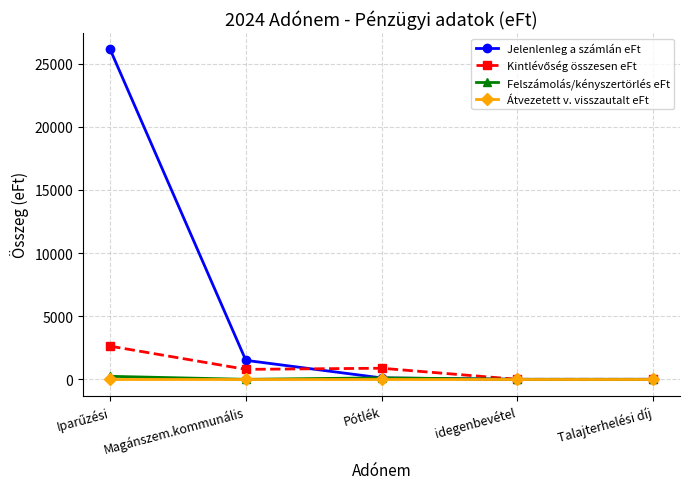

Which series has the largest range (max minus min)?

Jelenlenleg a számlán eFt